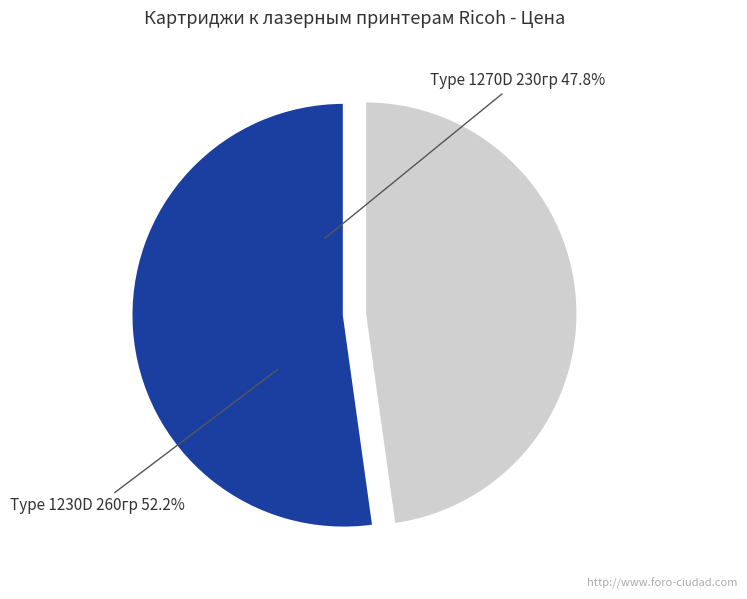

To the nearest percent, what is the difference between the Type 1230D 260гр and Type 1270D 230гр slice percentages?

4%